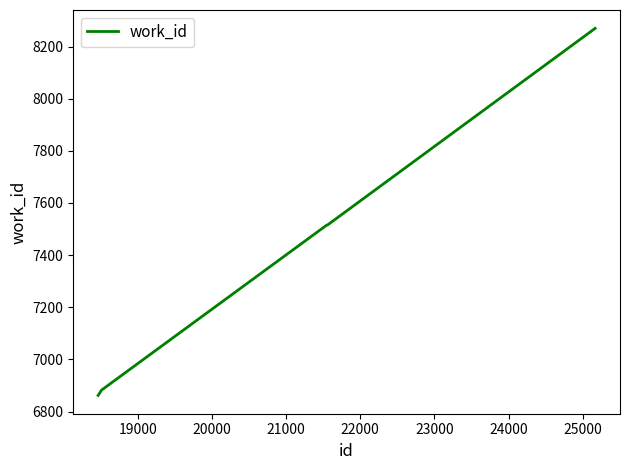

How many series are shown in this chart?

1